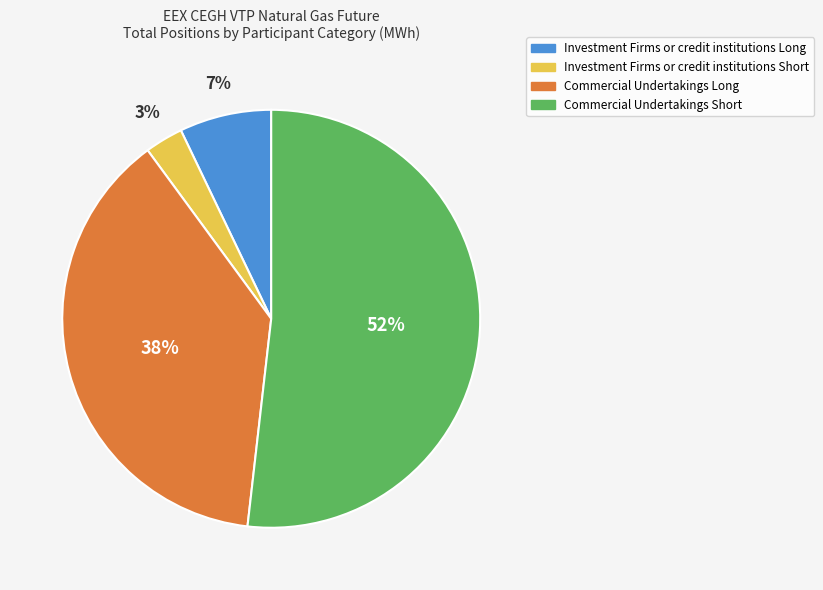

Is it true that Investment Firms or credit institutions Long is 1% of the pie?

False